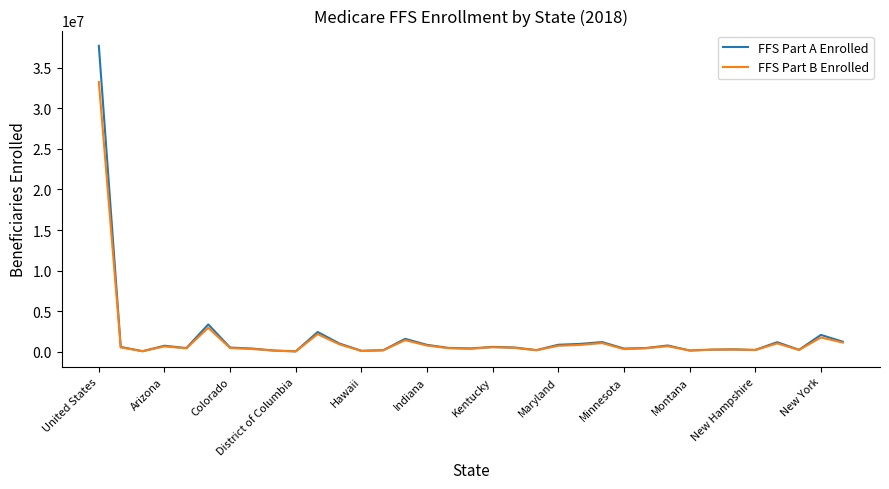

What is the maximum value shown in the chart?

37681746